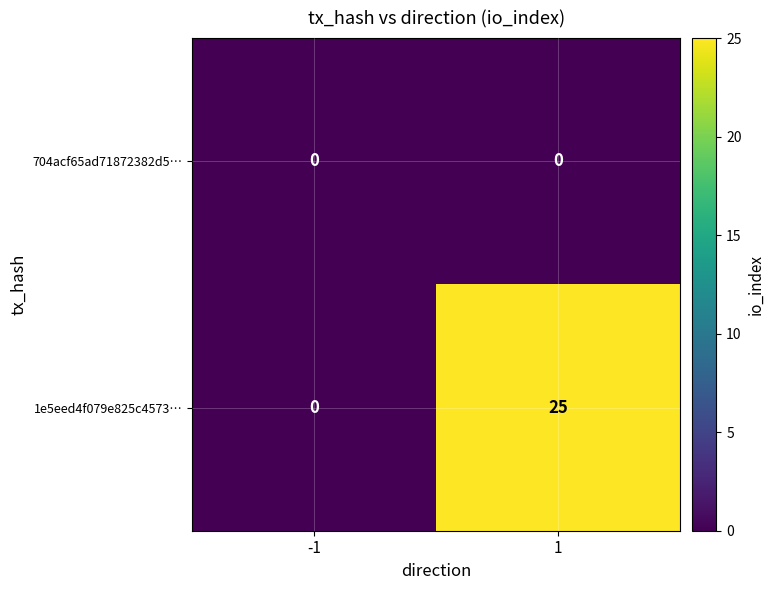

At which category is the sum across all series the highest?

1